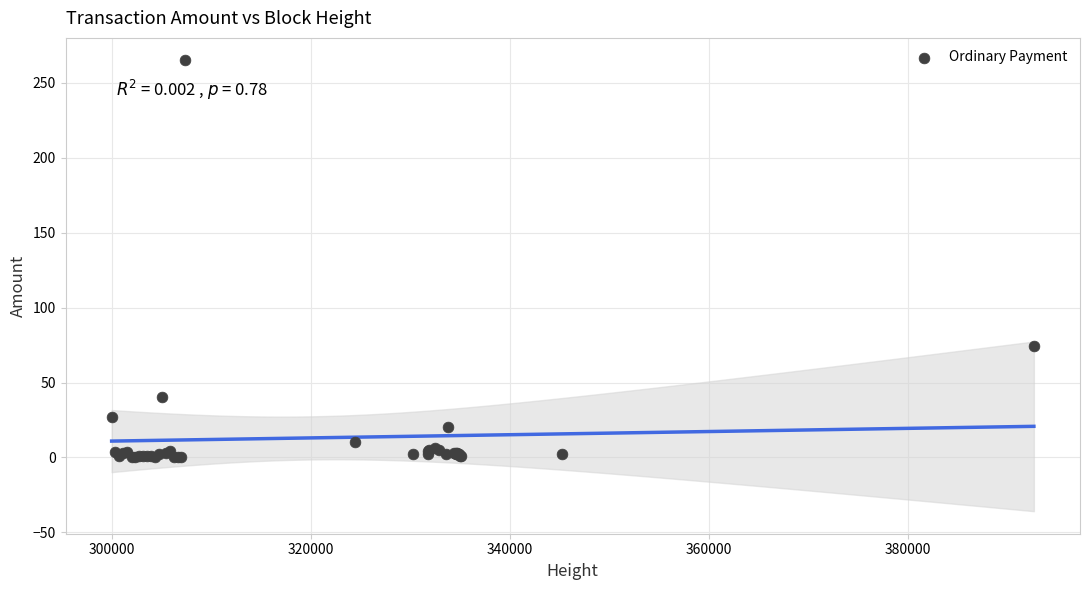

What Y value in the scatter plot is closest to 132?

74.4